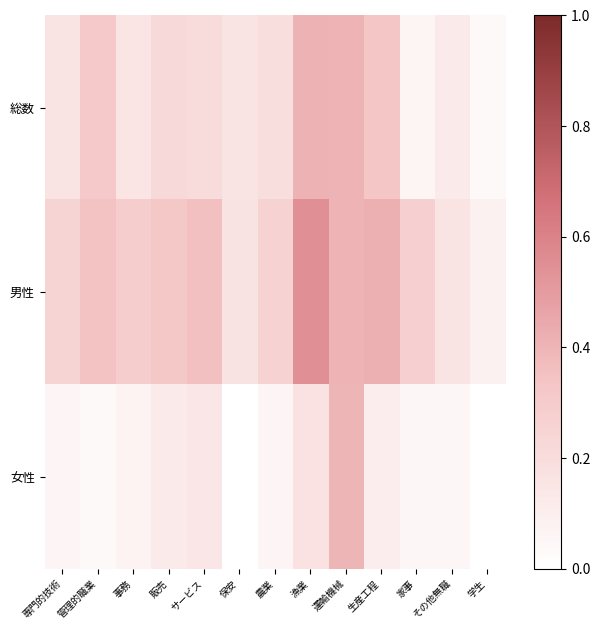

At サービス, list the series in order from largest to smallest.

男性, 総数, 女性